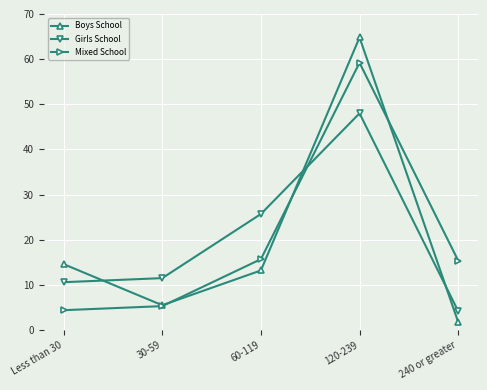

After their last crossing, which series has the higher values: Boys School or Mixed School?

Mixed School